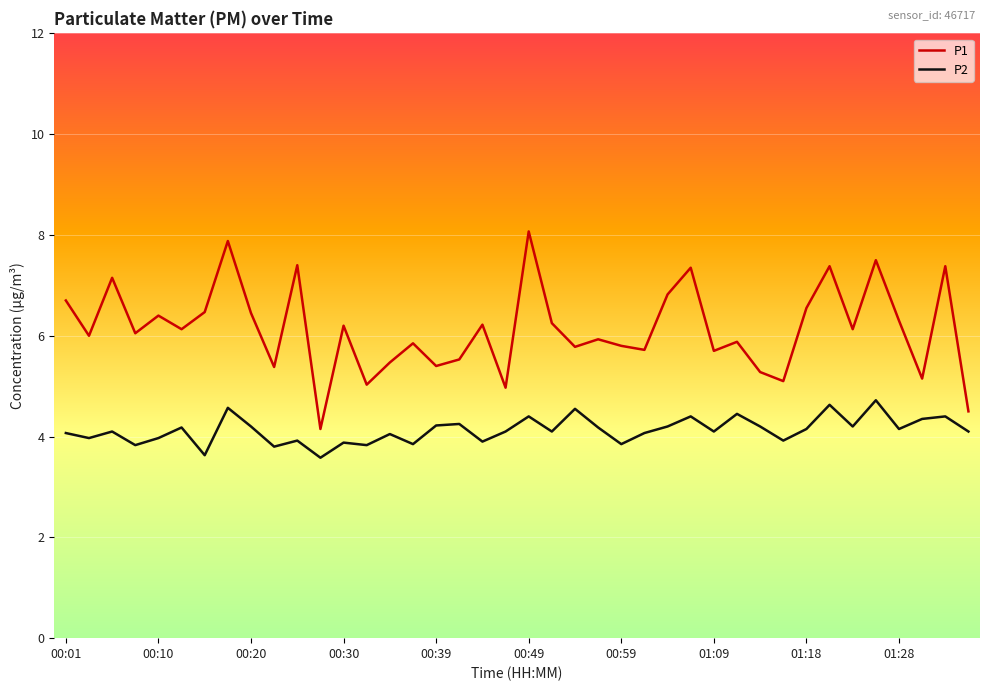

Which series has the largest total across all categories?

P1